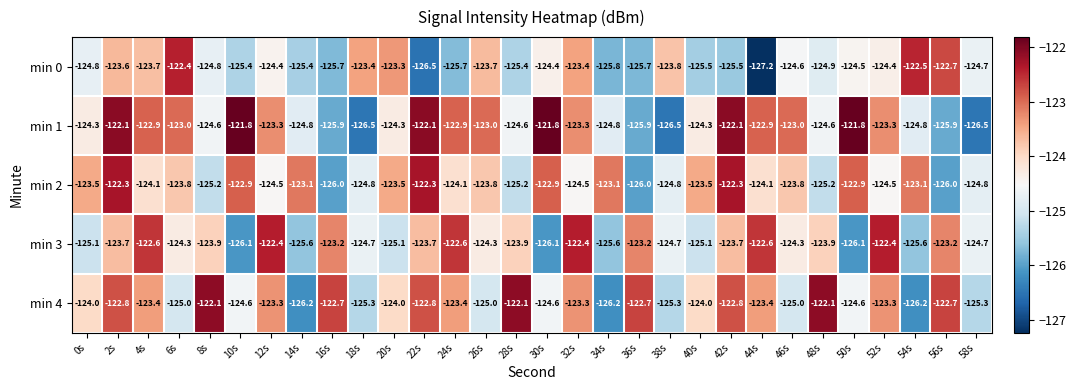

What is the maximum value shown in the chart?

-121.8